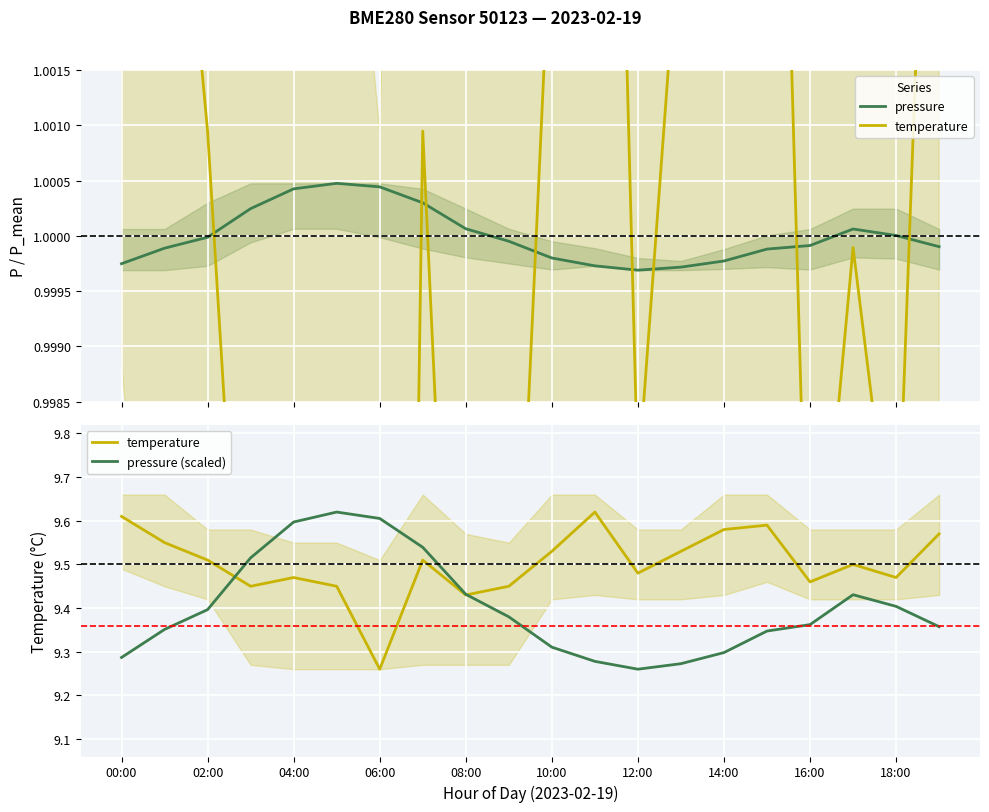

How many data points does each series have?

20